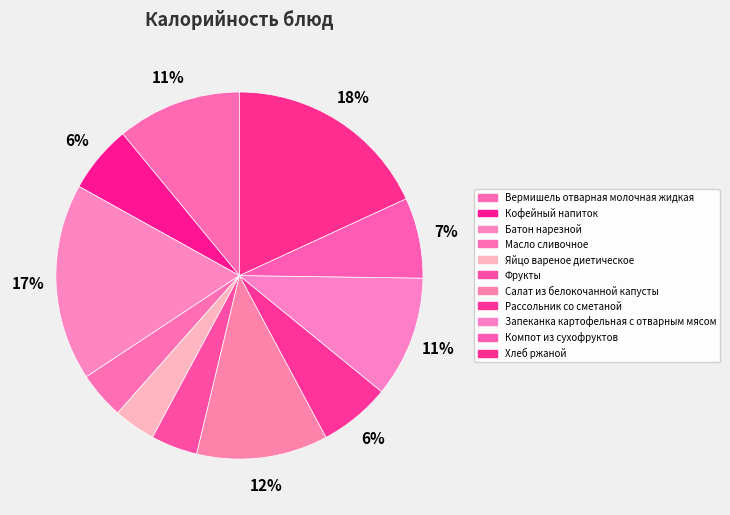

What percentage is the Салат из белокочанной капусты slice, to the nearest percent?

12%